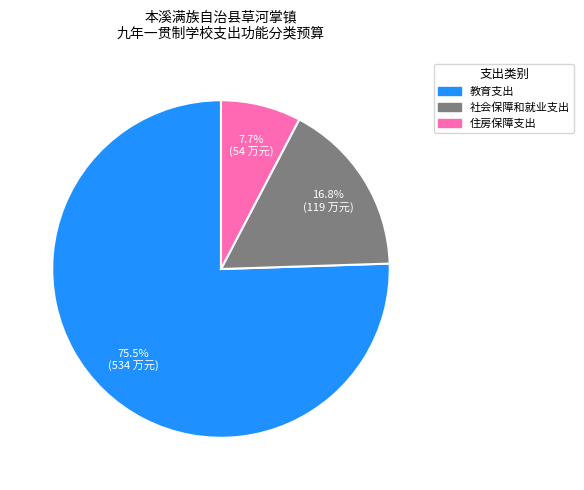

To the nearest percent, what portion does 住房保障支出 represent?

8%